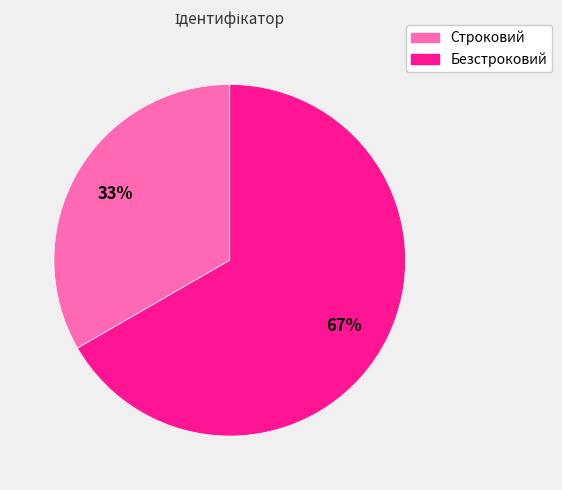

Which slice represents more than half of the pie?

Безстроковий